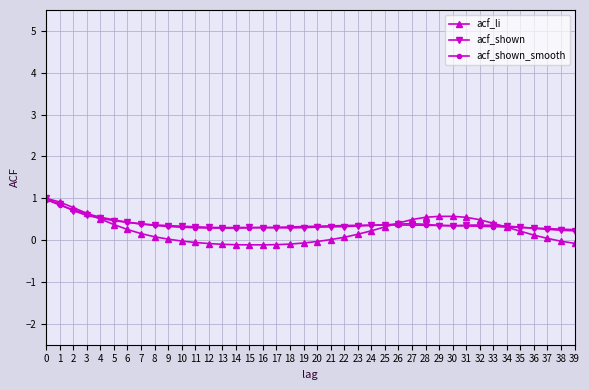

What is the total value across all series at 3?

1.9